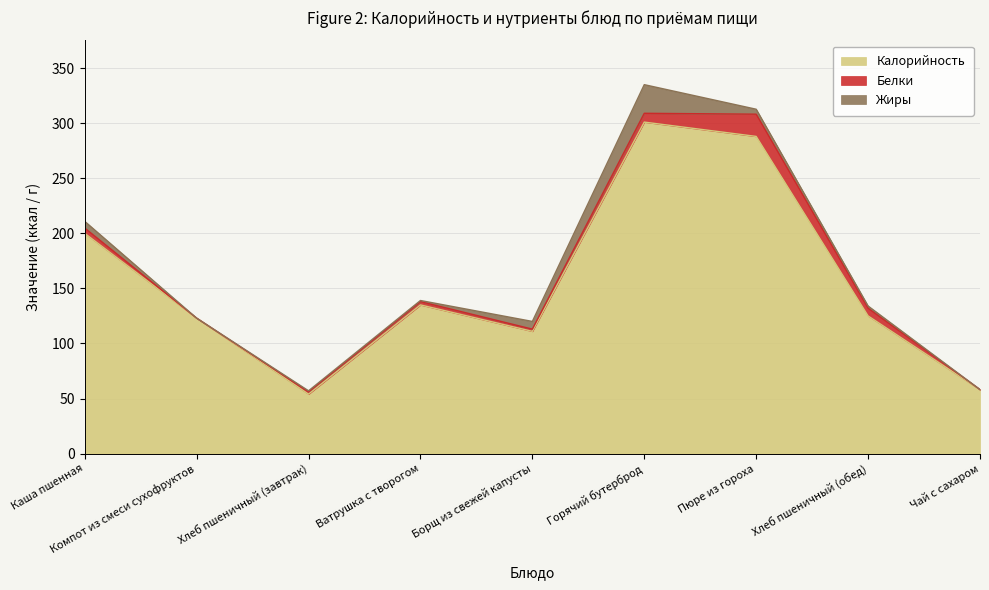

What is the spread (max minus min) of values at Хлеб пшеничный (завтрак)?

53.0